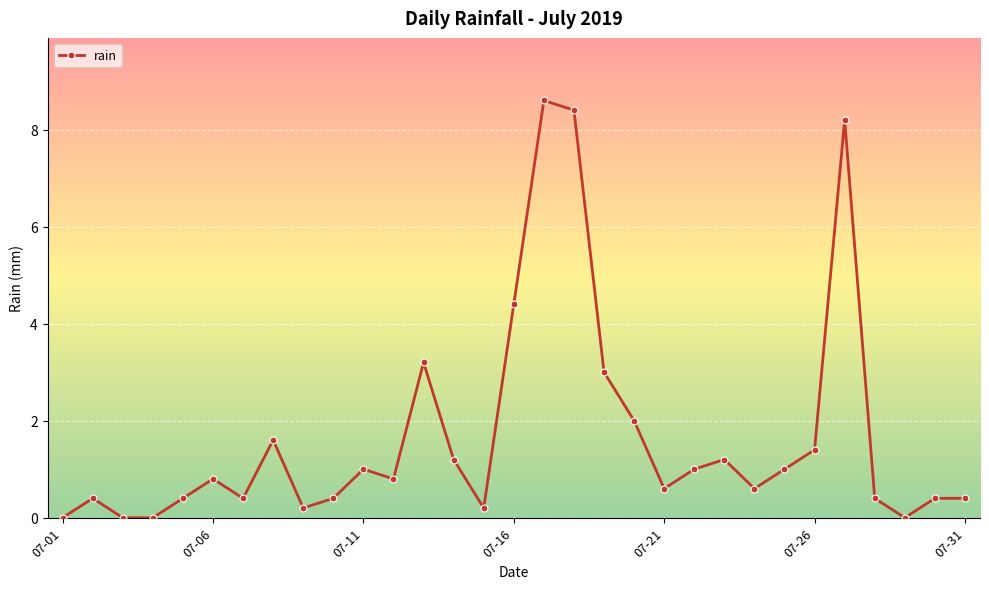

What is the value of the 19th point from the left?

3.0